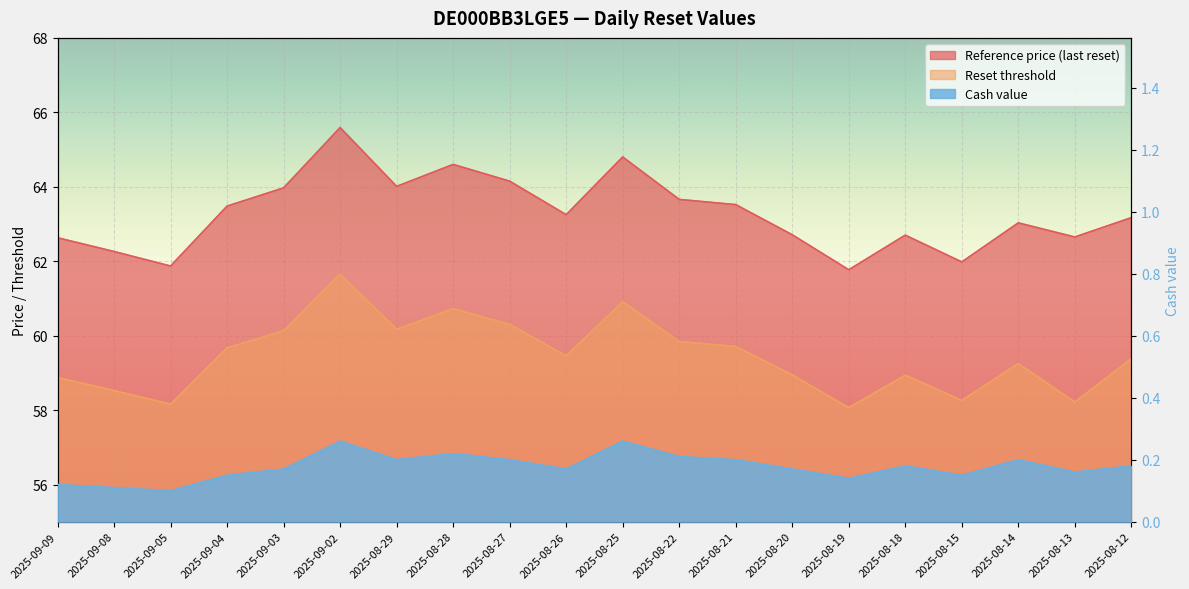

The value of Cash value at 2025-08-15 is 0.2. True or false?

False